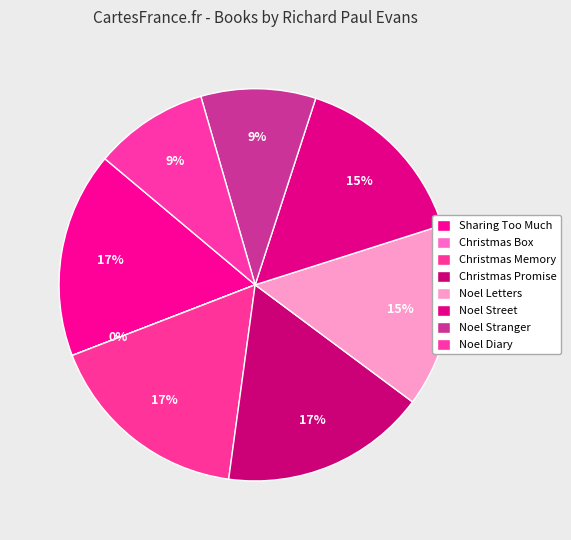

To the nearest percent, what percentage of the pie is Sharing Too Much?

17%